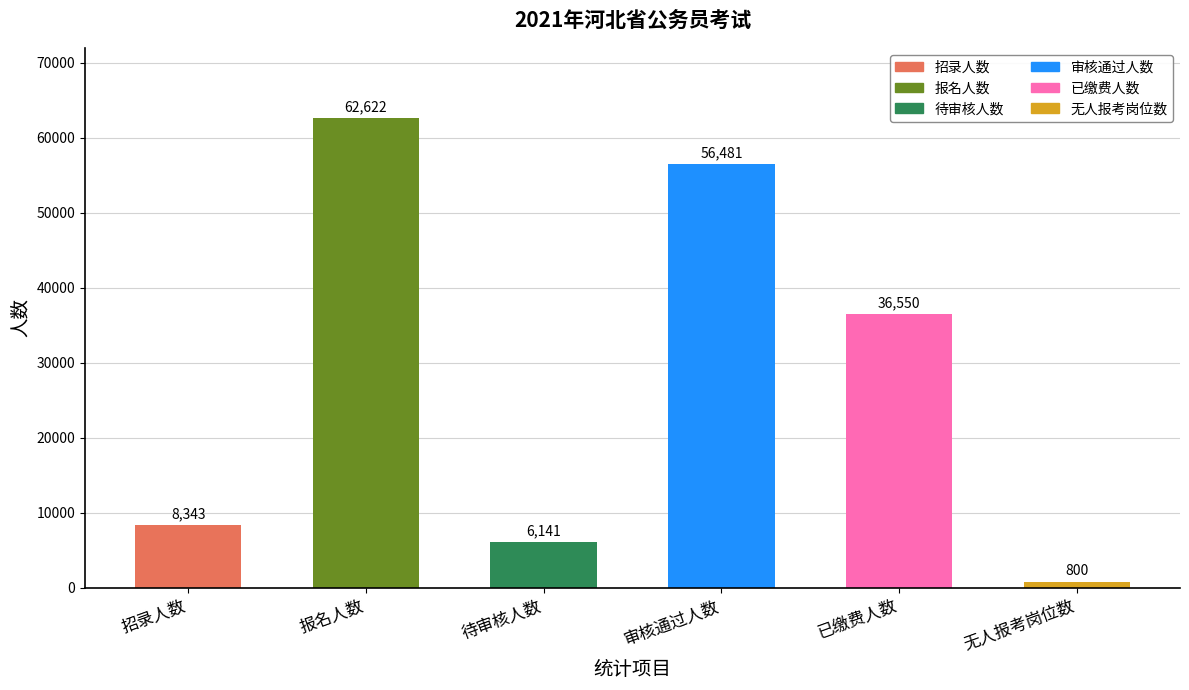

What is the smallest value displayed?

800